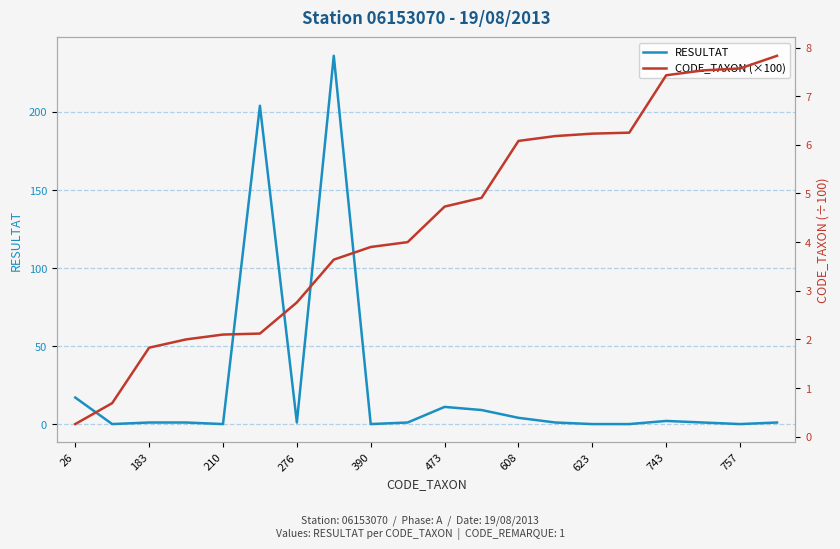

Is it true that RESULTAT equals -75 at 757?

False